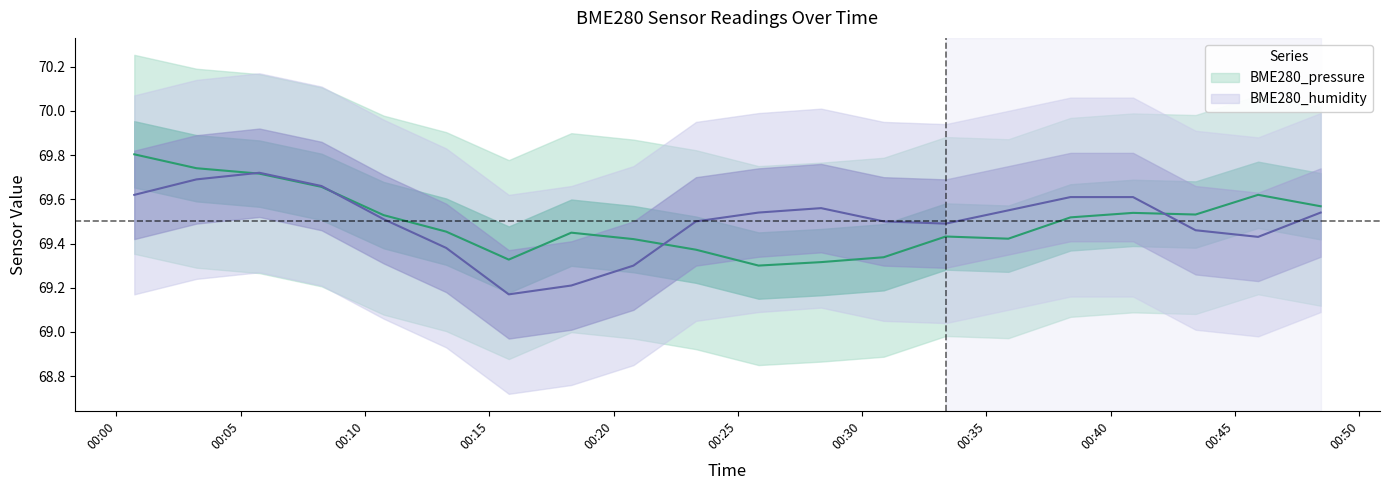

The BME280_pressure series shows 69.6 at 00:48. True or false?

True